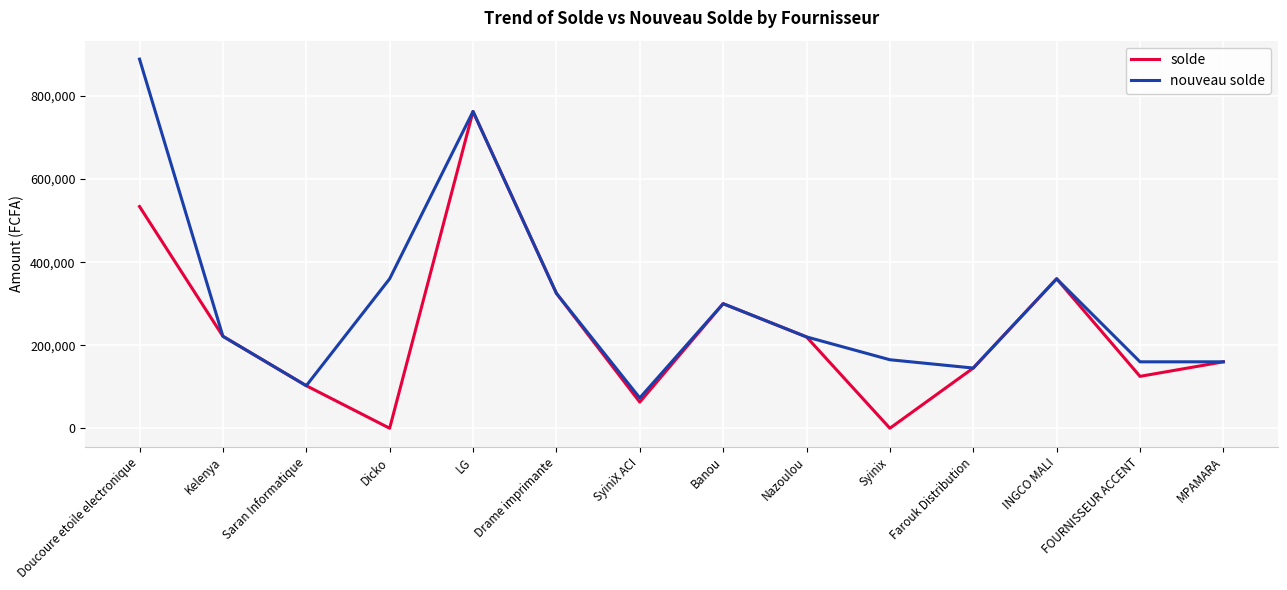

List the series in order of their peak value, highest first.

nouveau solde, solde